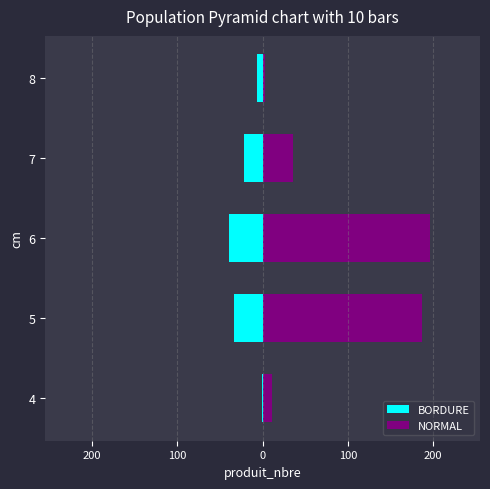

Reading right to left, transcribe all the data shown in this chart.

BORDURE: -7	-22	-40	-34	-1
NORMAL: 3	36	196	187	11